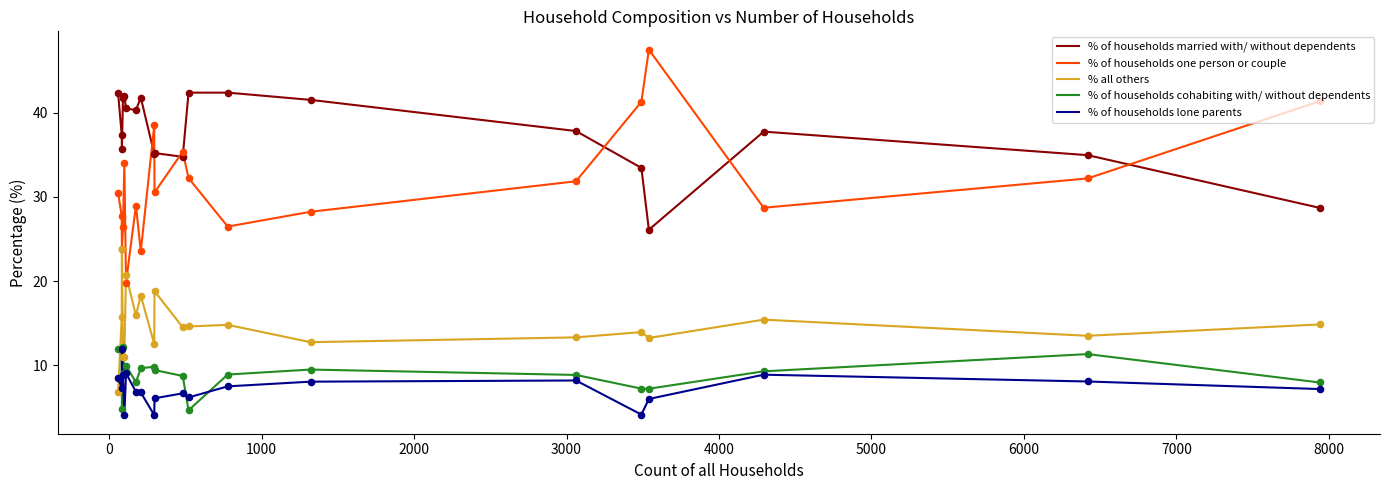

Which series has the largest range (max minus min)?

% of households one person or couple